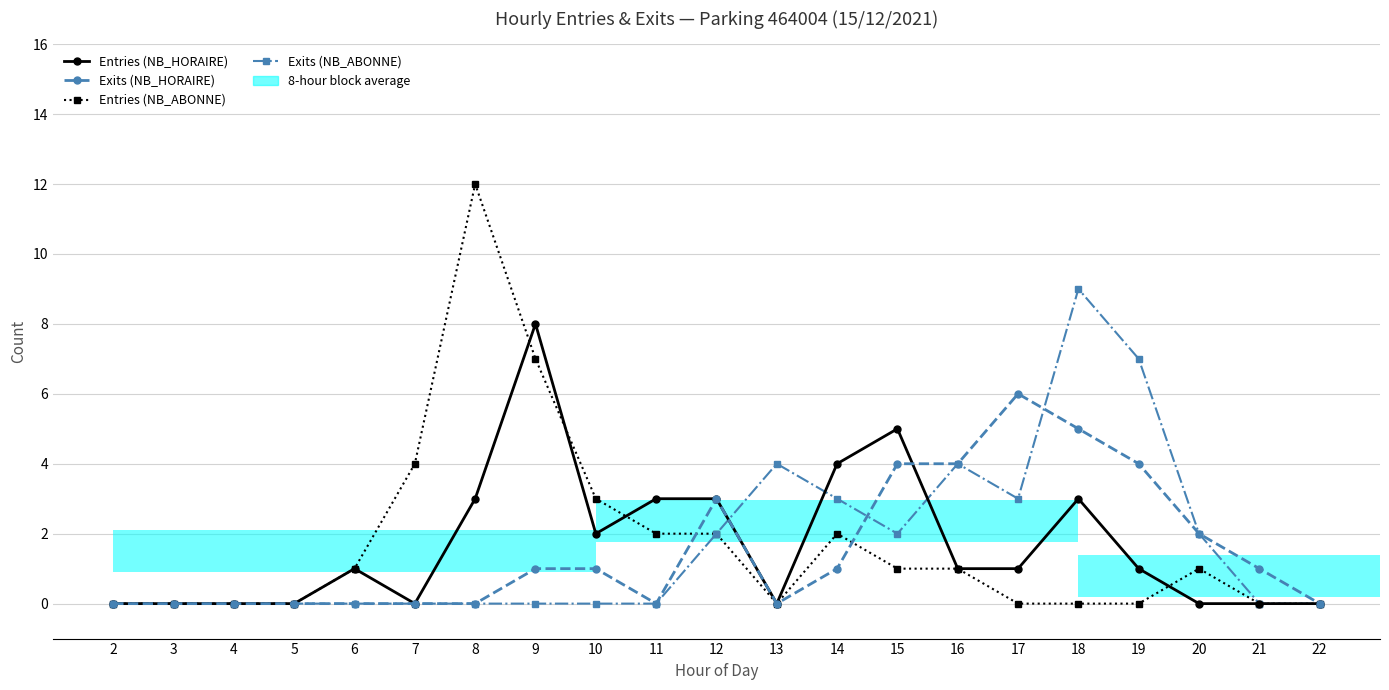

What is the maximum value for Exits (NB_HORAIRE)?

6